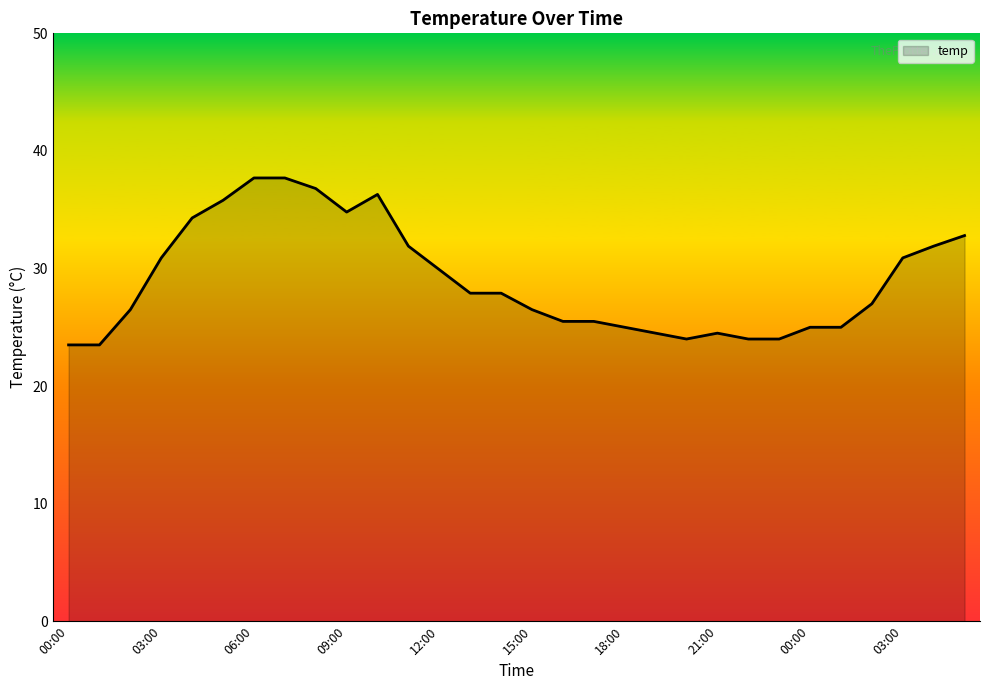

What is the smallest value displayed?

23.5